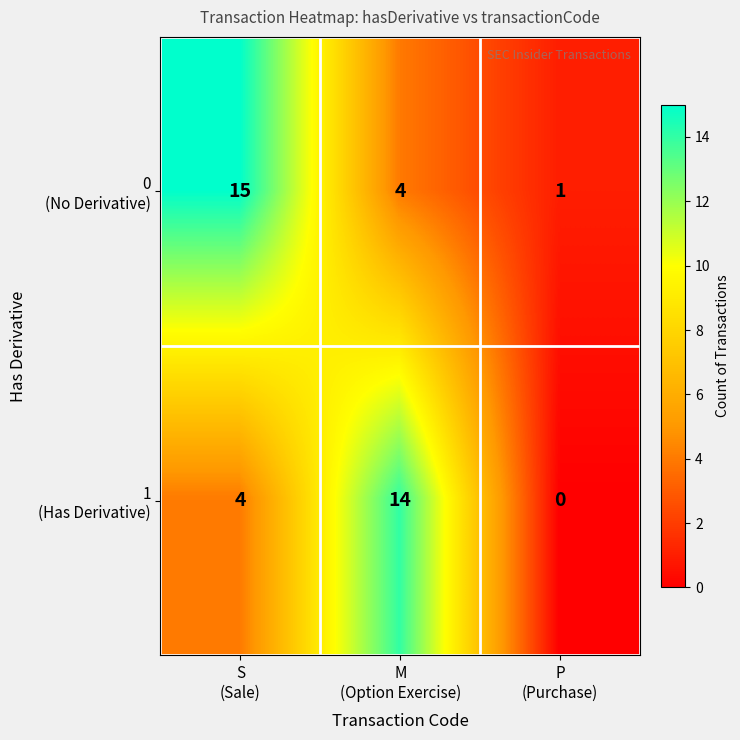

What is the total value across all series at P
(Purchase)?

1